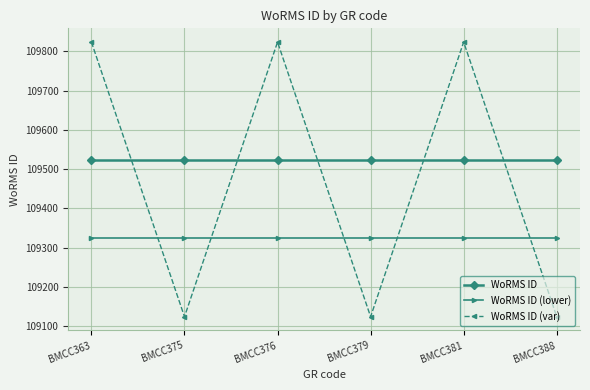

Rank the series by their maximum value, from highest to lowest.

WoRMS ID (var), WoRMS ID, WoRMS ID (lower)